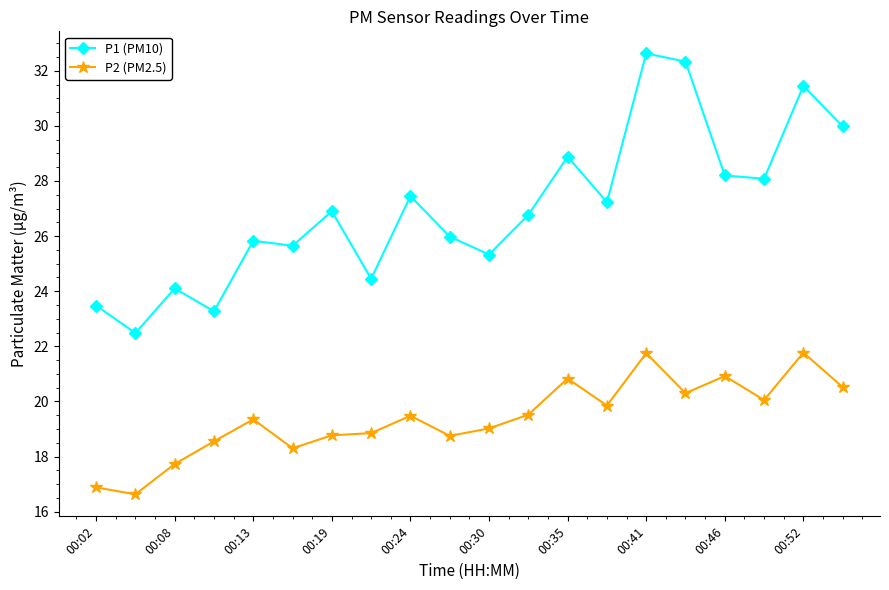

True or false: P1 (PM10) and P2 (PM2.5) intersect in this chart.

False